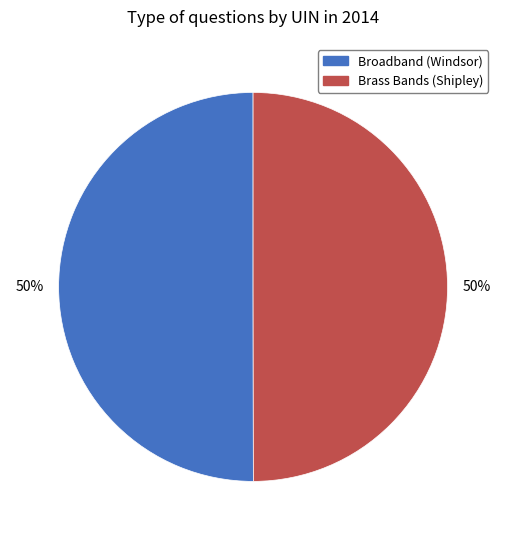

To the nearest percent, what percentage of the pie is Brass Bands (Shipley)?

50%